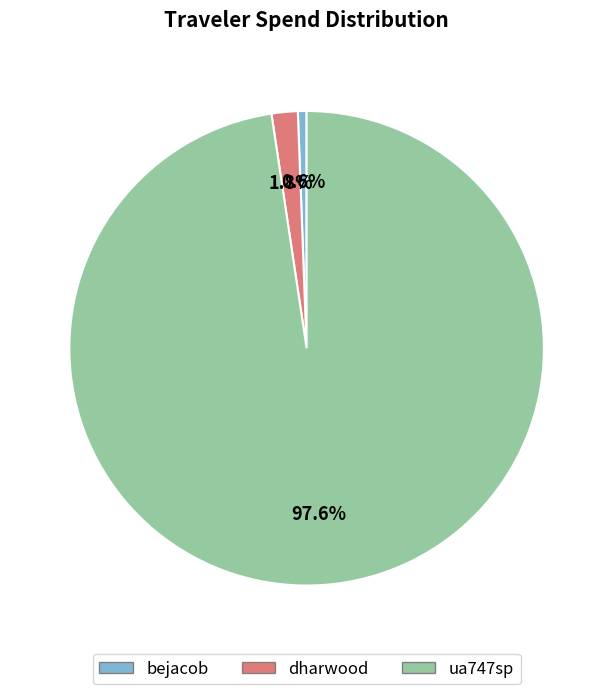

Count the number of slices in the pie.

3